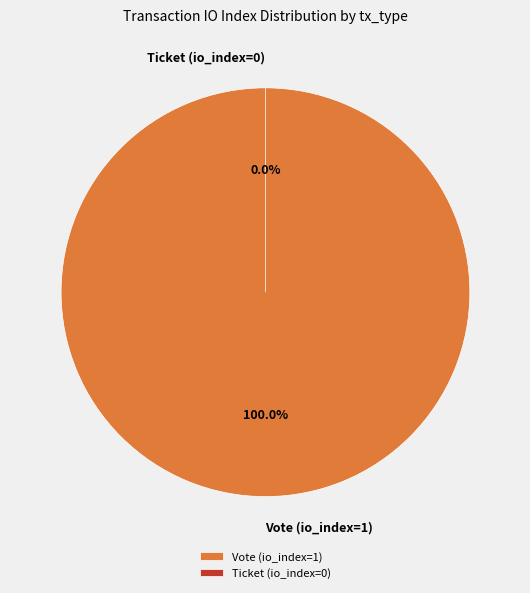

Which category accounts for the majority?

Vote (io_index=1)